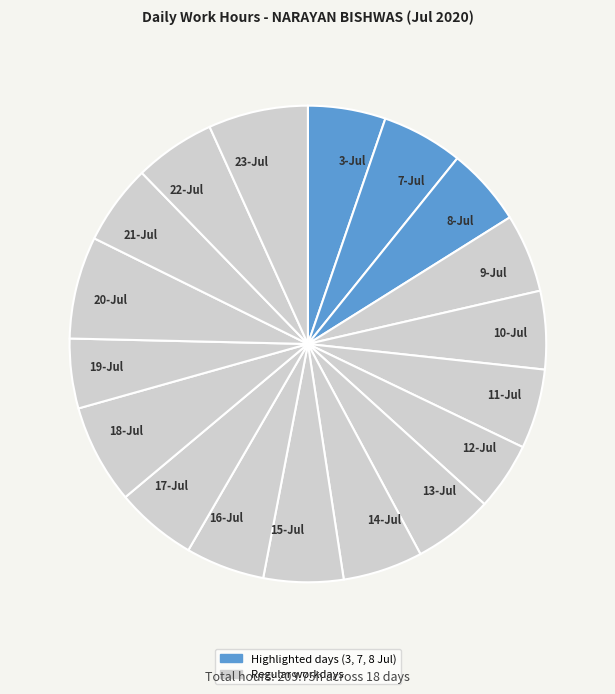

Is it true that 20-Jul is 1% of the pie?

False